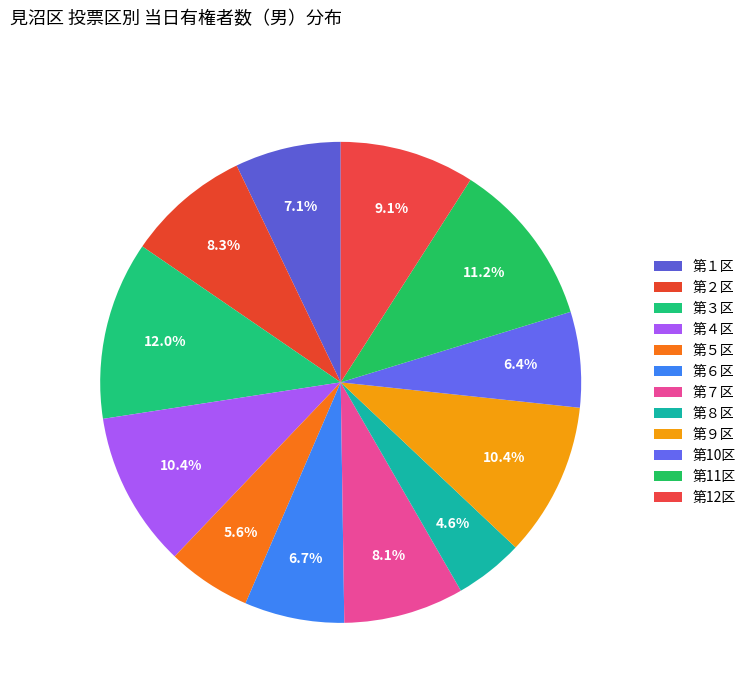

To the nearest percent, what is the average slice percentage?

8%